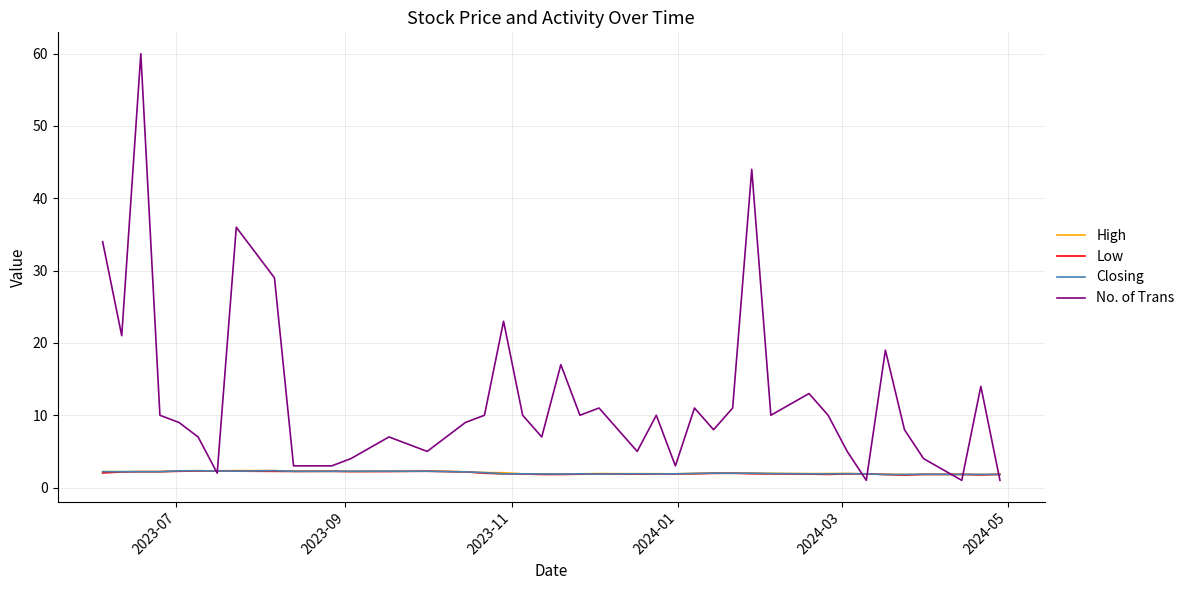

Which series has the largest range (max minus min)?

No. of Trans